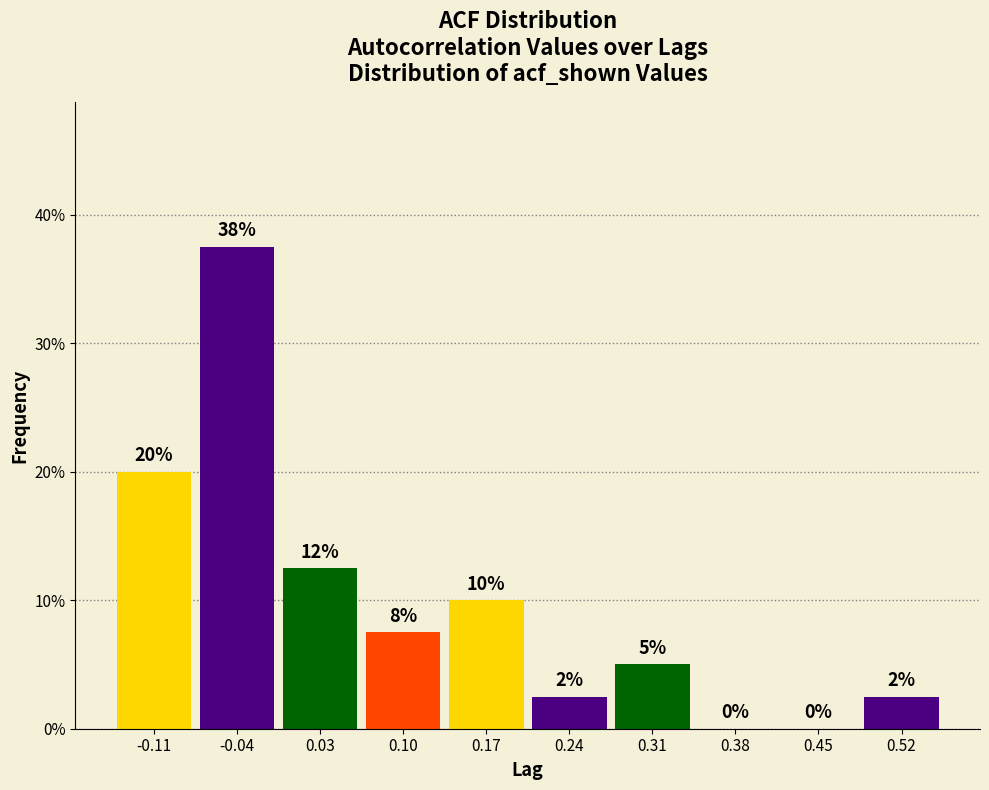

Over which range of the x-axis is the bar tallest?

-0.08 to -0.01